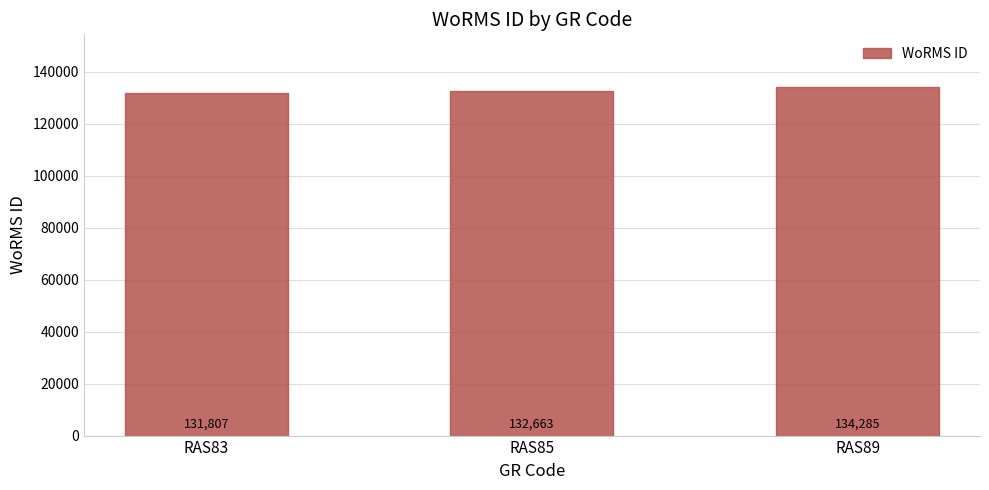

Approximately how many times larger is the value at RAS83 compared to RAS89?

1.0